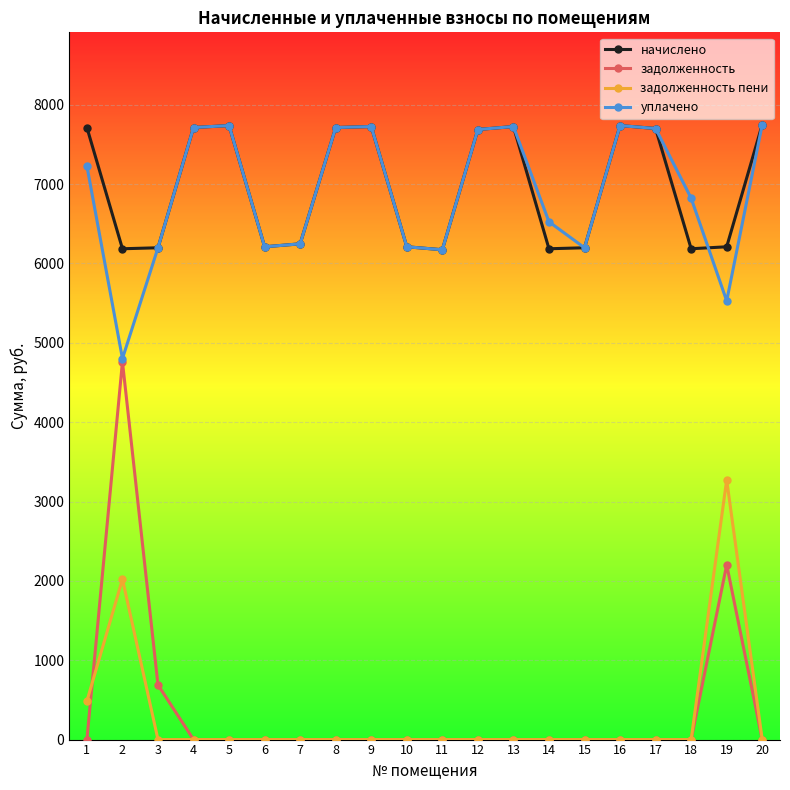

Read the уплачено value at 11.

6172.7